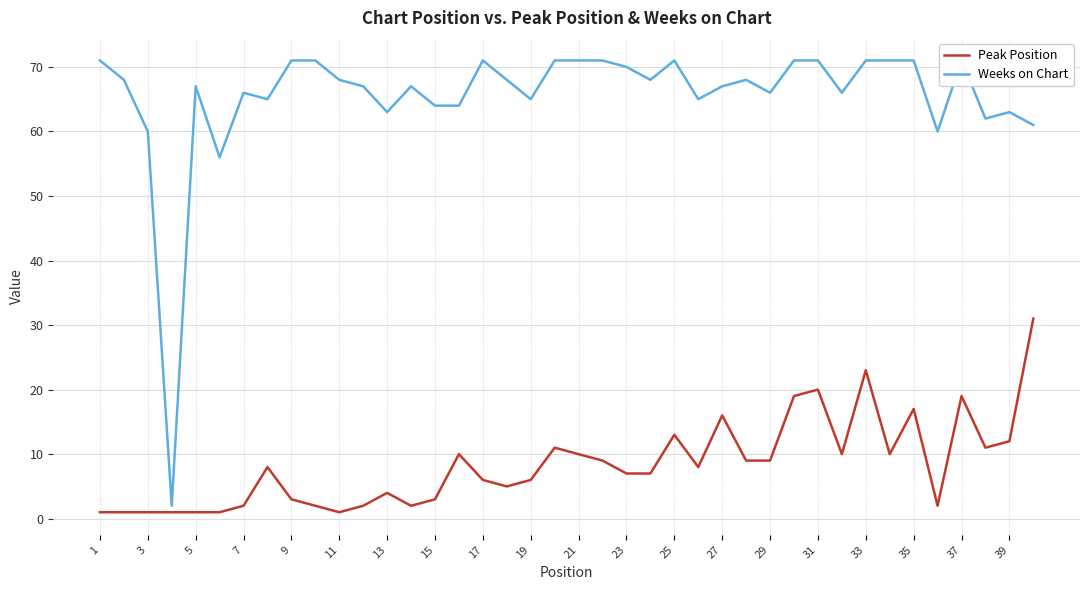

Is it true that Peak Position equals 3 at 15?

True